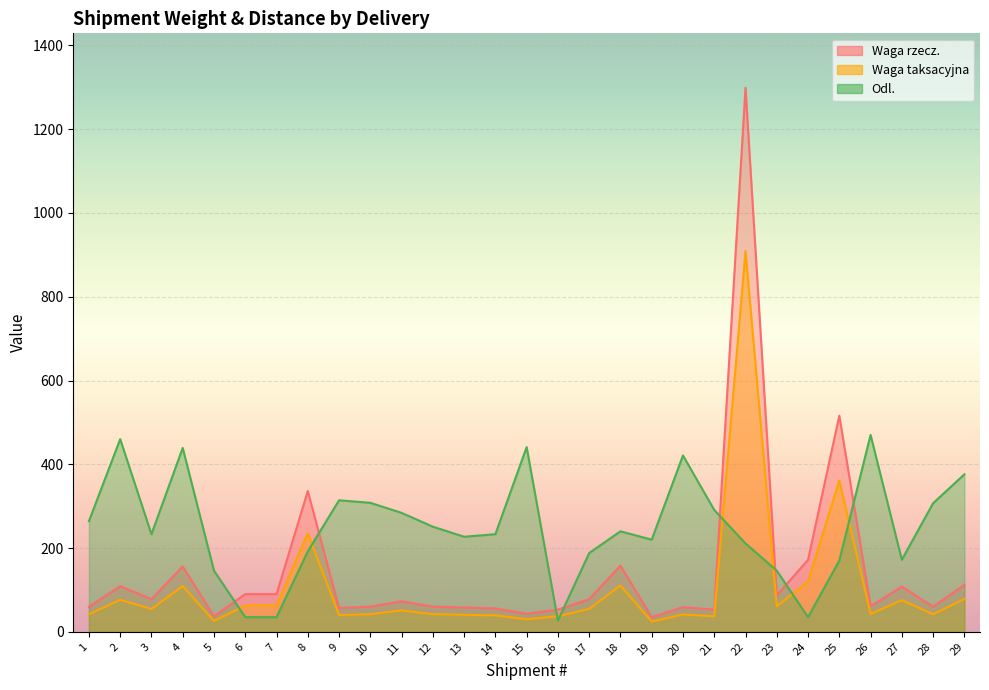

Is the value of Waga rzecz. at 7 greater than the value of Waga taksacyjna at 20?

Yes